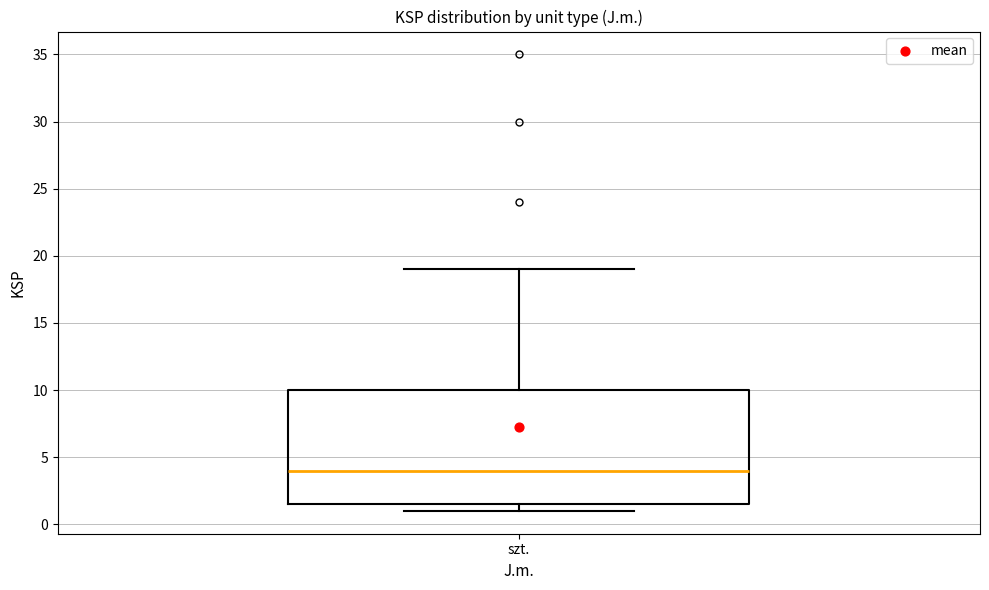

Transcribe this box plot: give where the median line is, the range the box spans, and where the two whiskers end, as read against the y-axis. The values are not printed on the chart, so give them approximately, as read against the axis.

median 4.0, box 1.5 to 10.0, whiskers 1.0 to 19.0